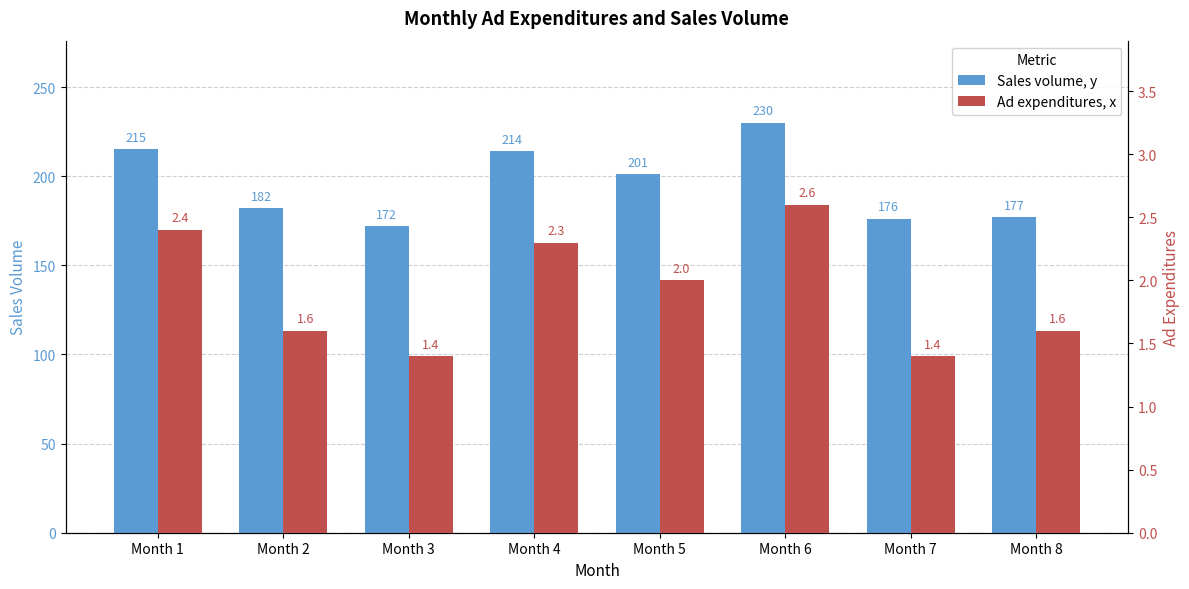

Between Month 2 and Month 4, which series saw the biggest shift?

Sales volume, y